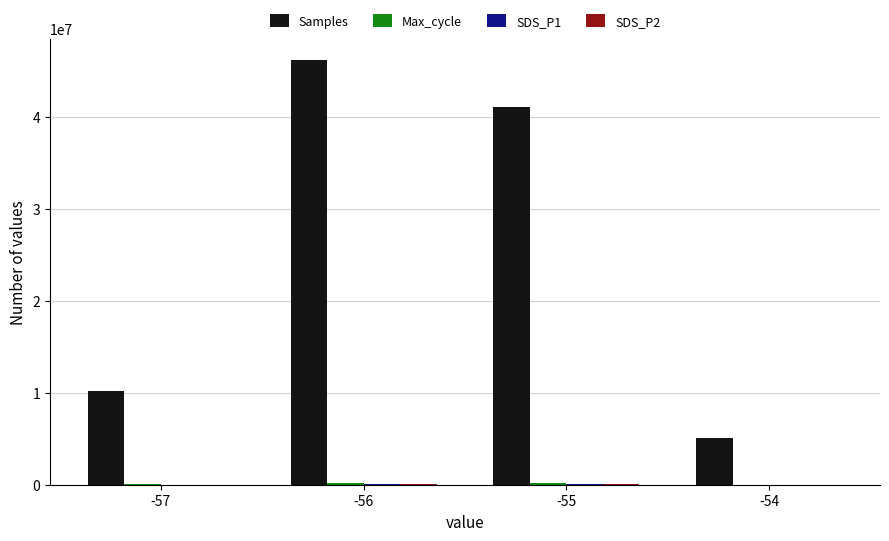

What is the spread (max minus min) of values at -54?

5118968